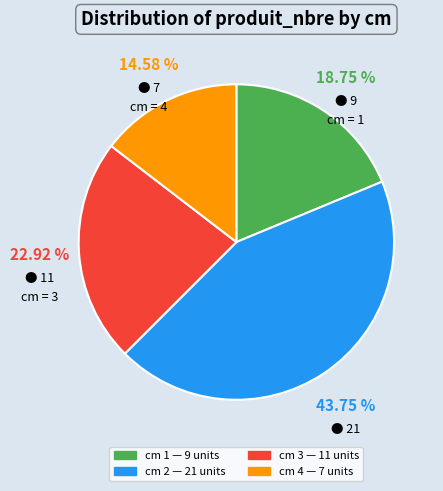

Does any single category account for the majority?

No